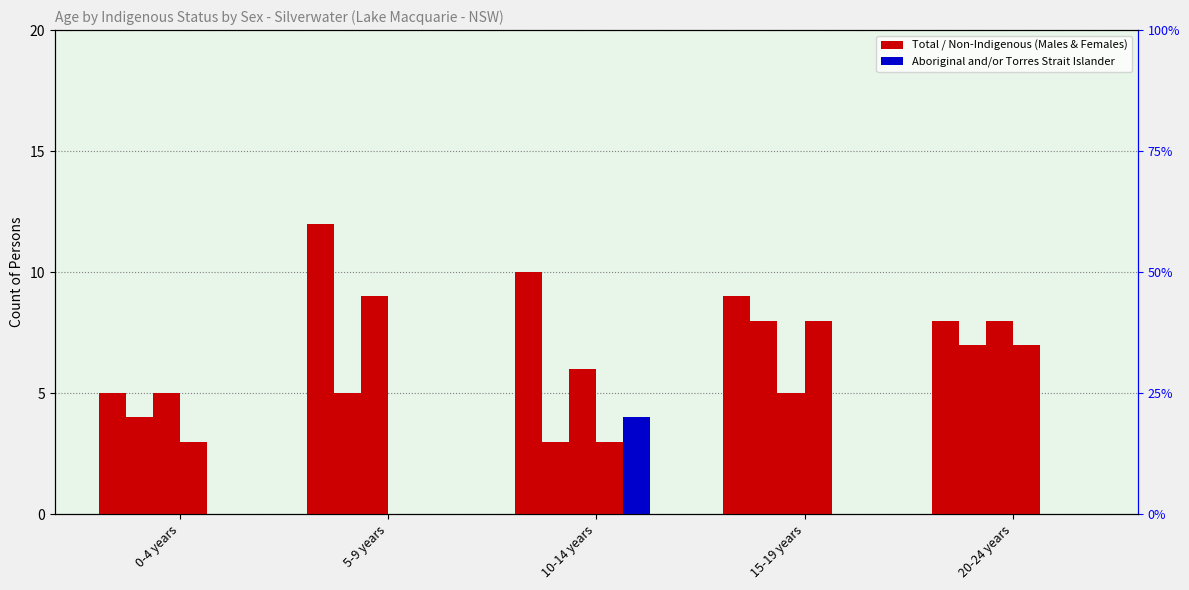

True or false: Non-Indigenous Females has a value of 7 at 20-24 years.

True